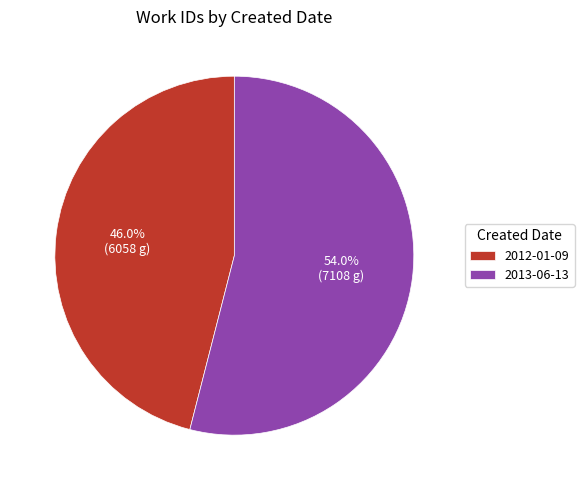

Approximately how many times larger is the value at 2012-01-09 compared to 2013-06-13?

0.9